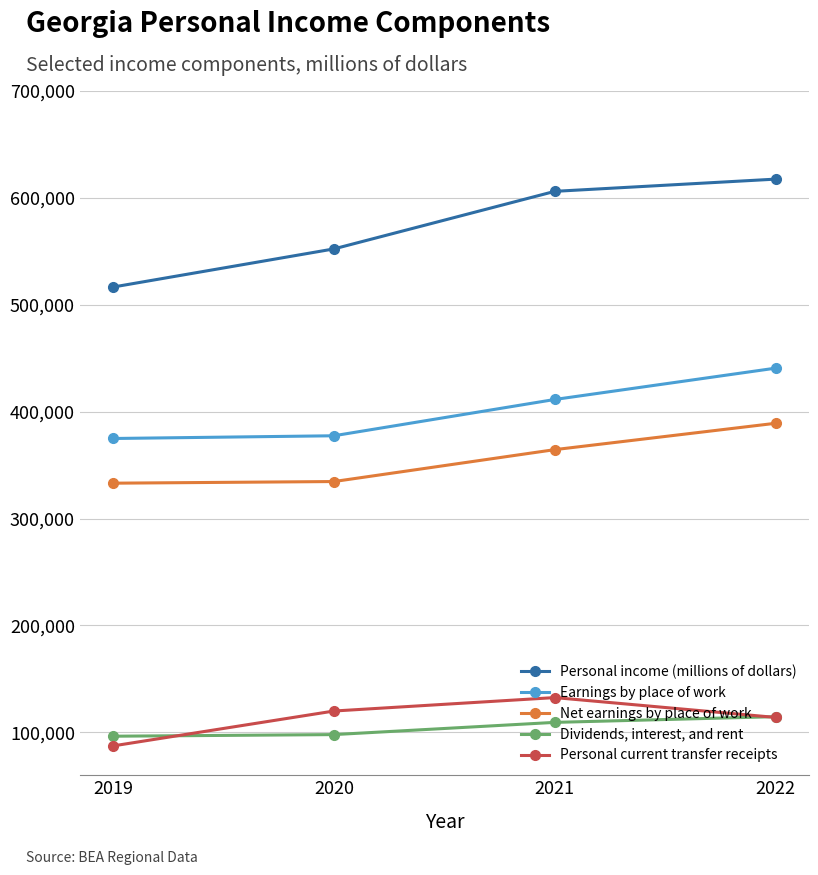

At which category is the sum across all series the highest?

2022